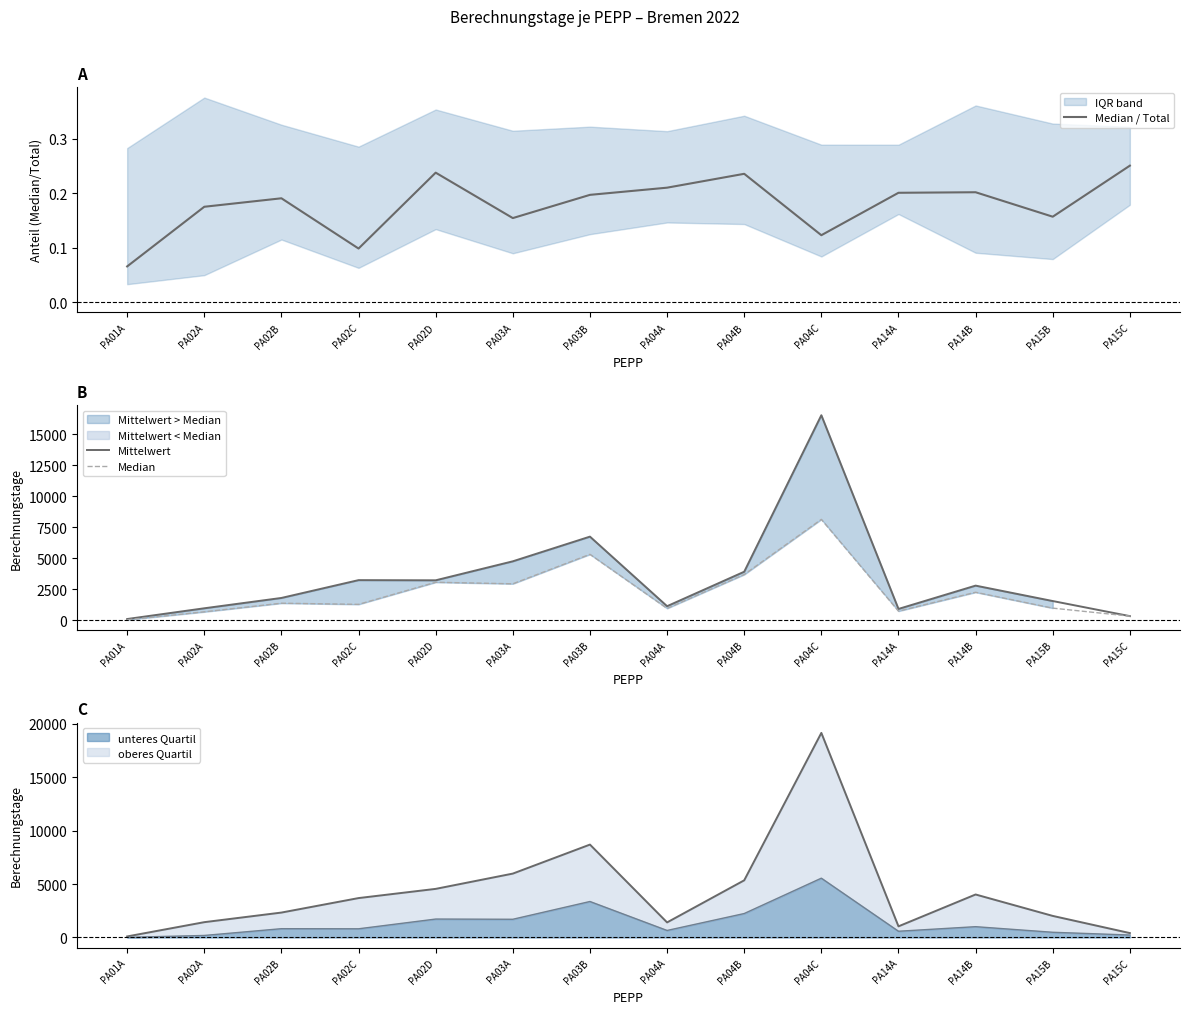

Count the Median / Total values in the range 0 to 1.

14